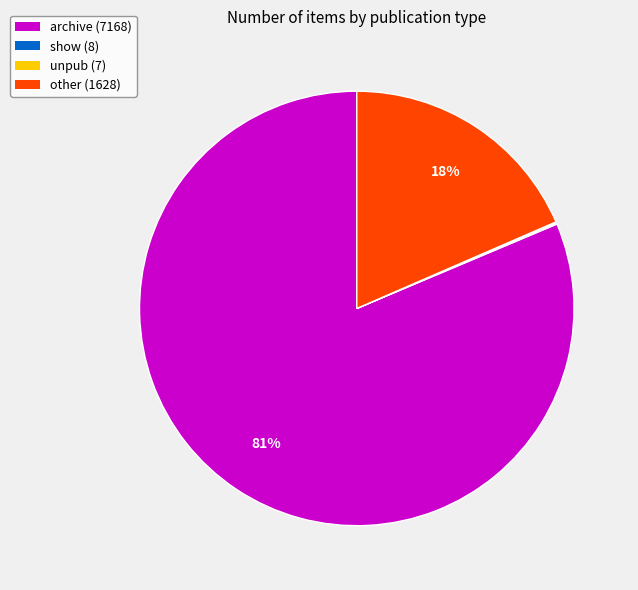

Is there any slice that represents more than half of the pie?

Yes